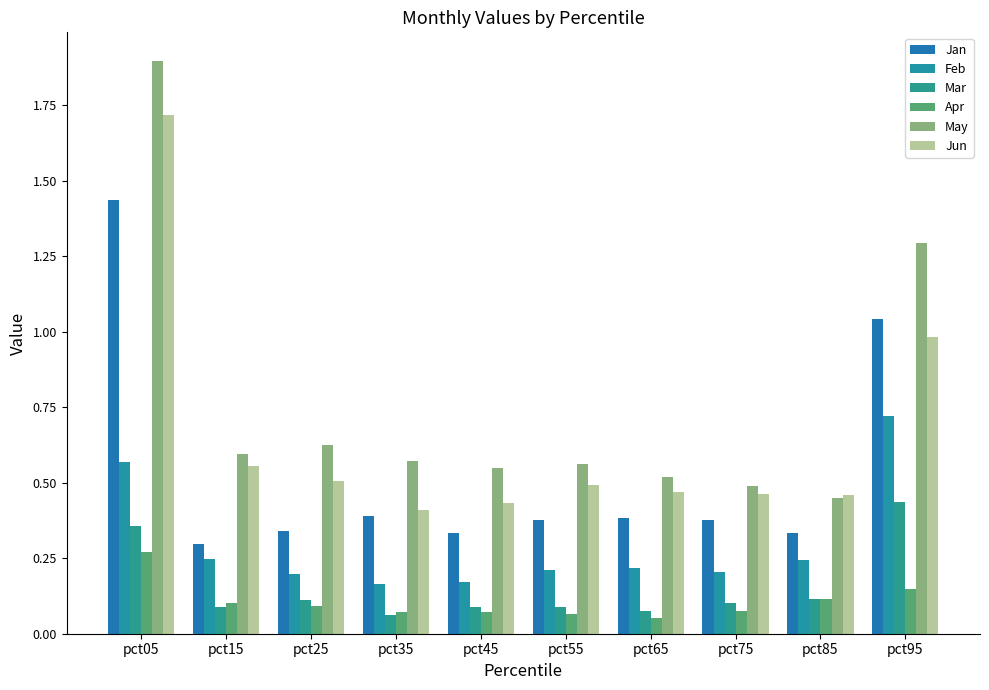

Is it true that Apr equals 0.1 at pct65?

True